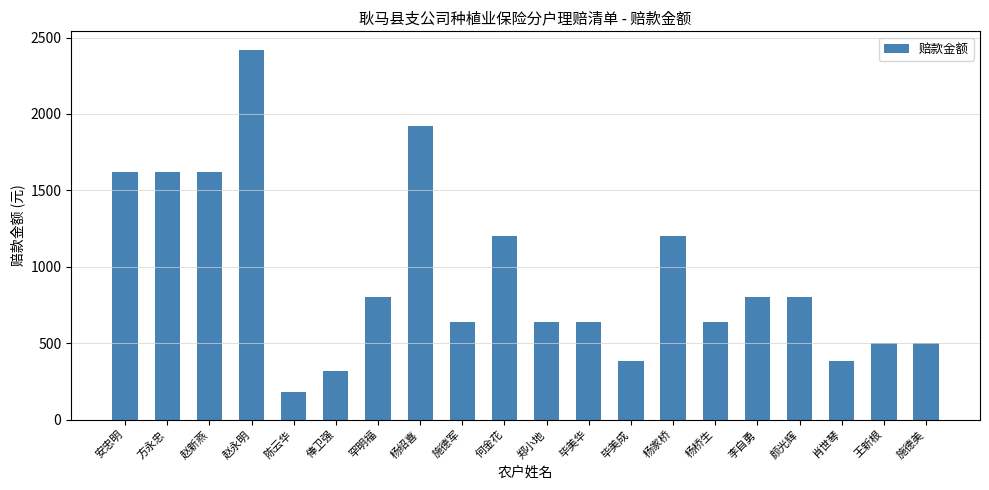

At which label does the data first exceed 800?

安忠明